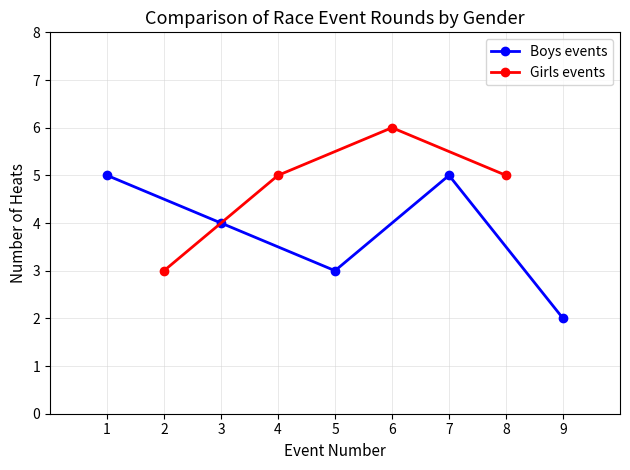

How many interior local valleys does the Boys events series have?

1